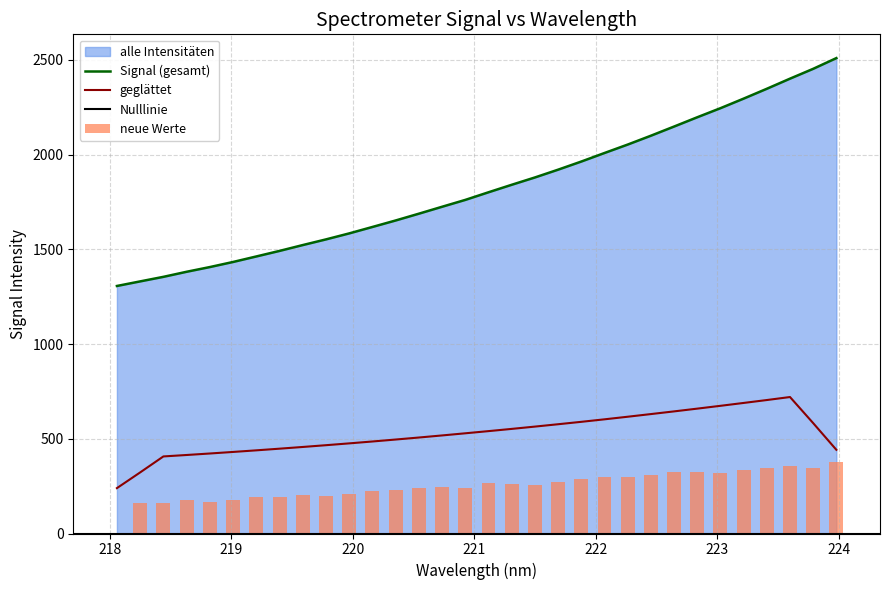

What is the label of the 5th bar from the right?

223.2172